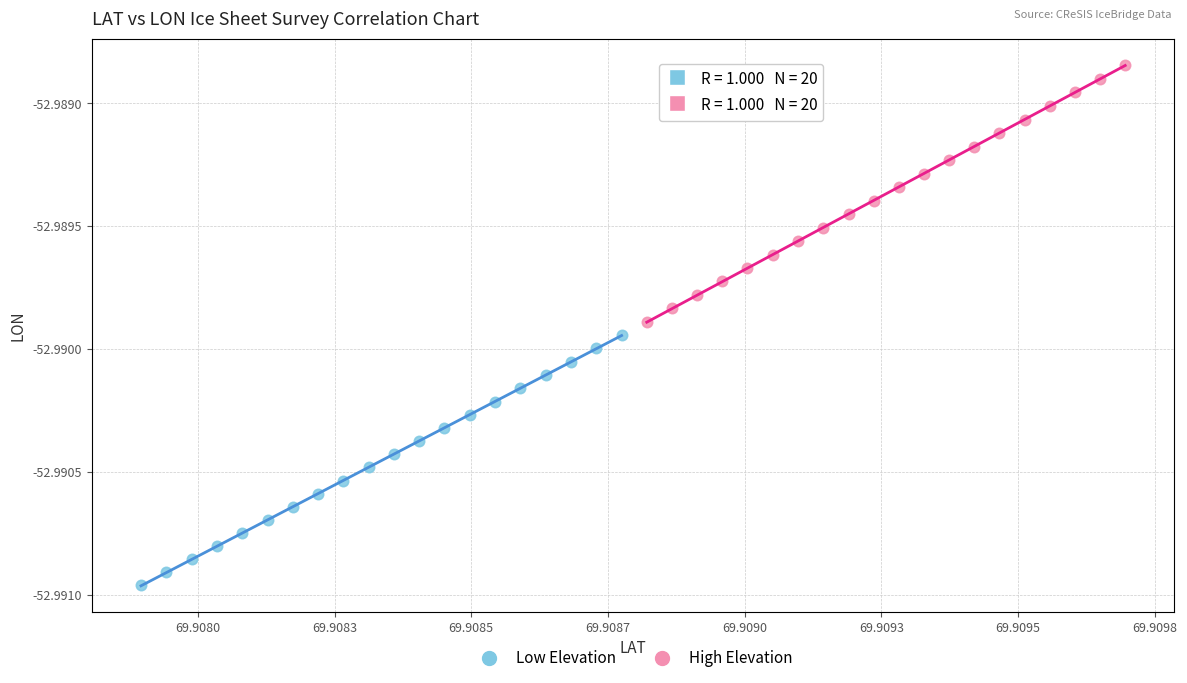

Which series has the largest Y range (max minus min)?

High Elevation